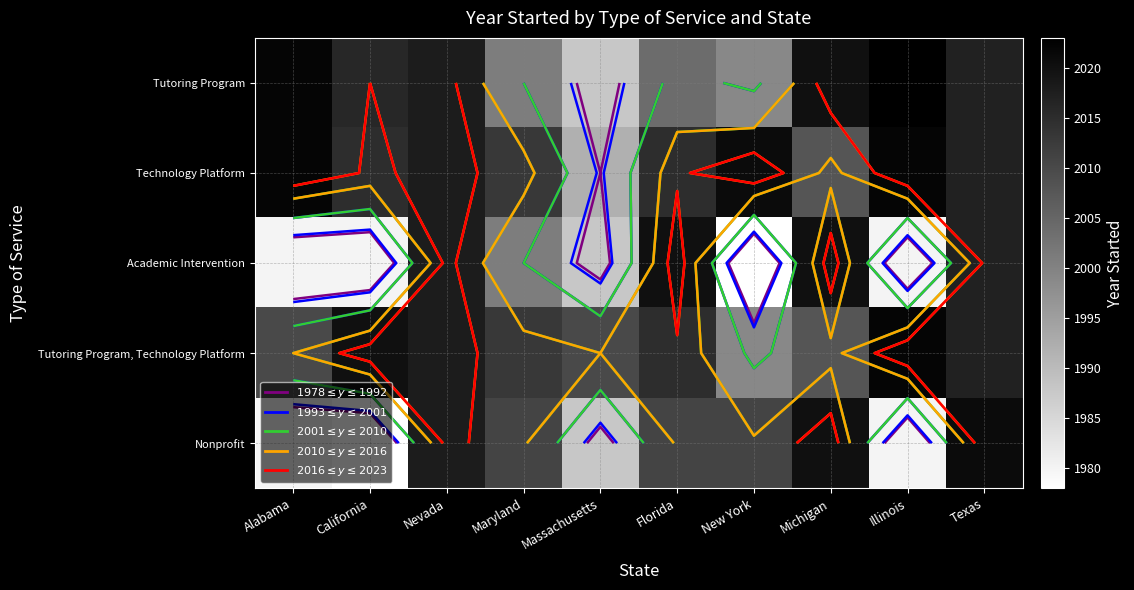

Between New York and Illinois, which is larger?

Illinois